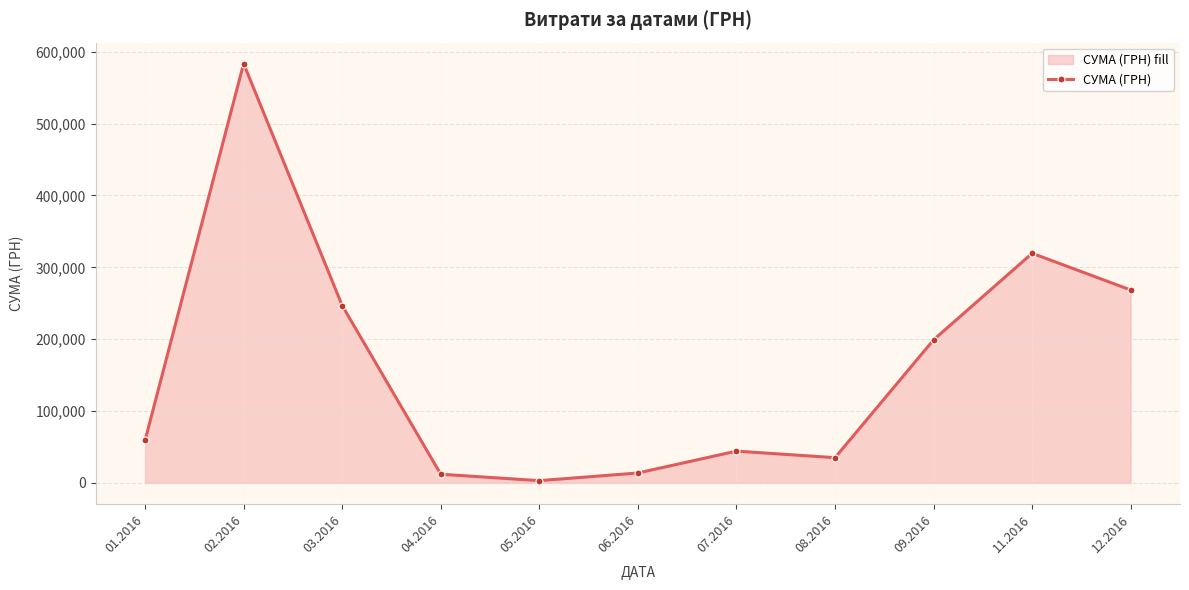

Between 05.2016 and 03.2016, which is larger?

03.2016